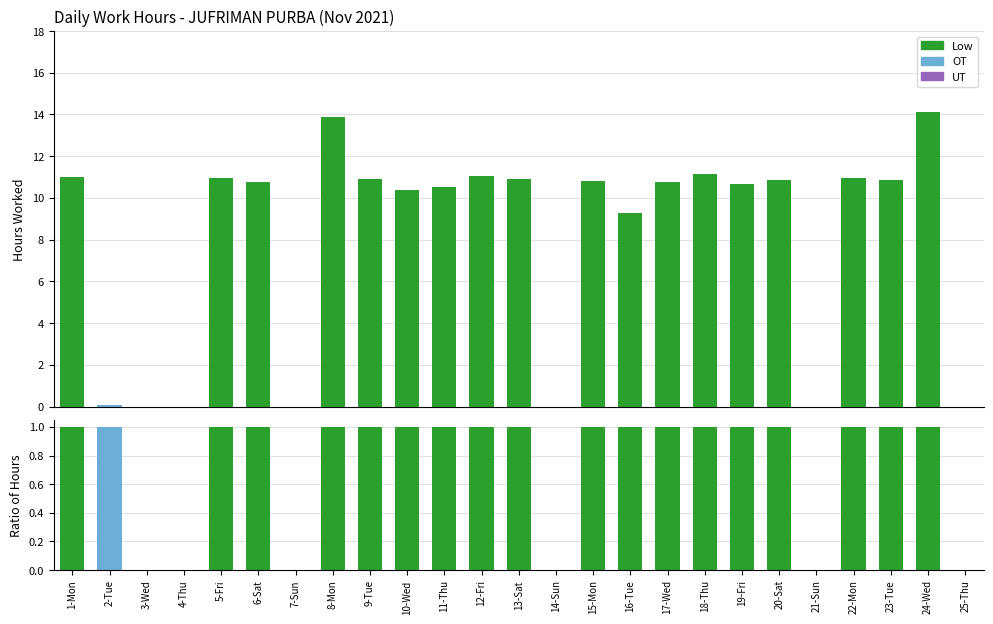

How many distinct data groups are displayed?

3